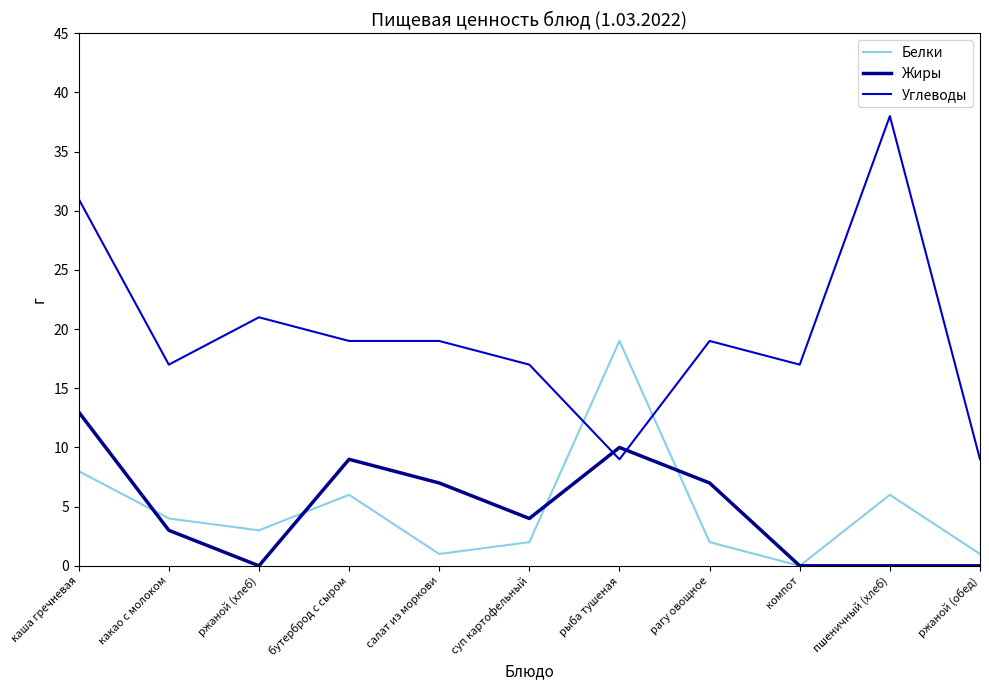

What is the difference between the maximum and minimum values in the Белки series?

19